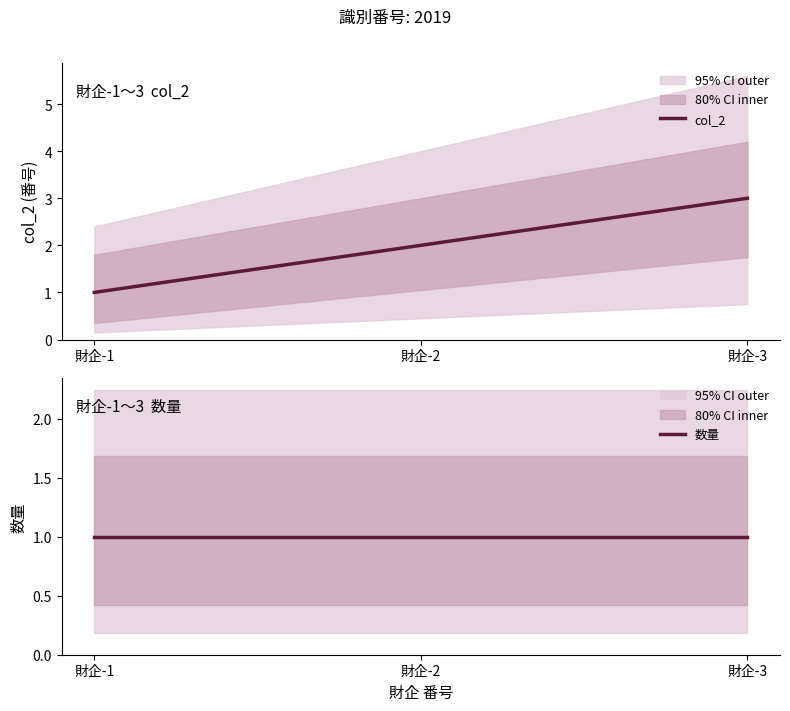

Rank the series by their average value, from highest to lowest.

col_2, 数量